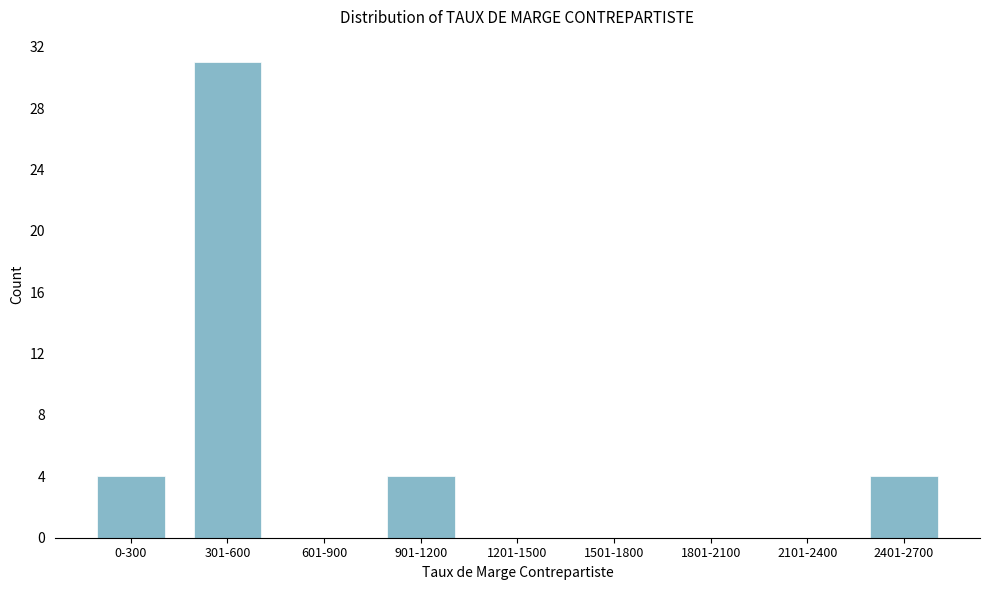

Reading left to right, extract all data points from this chart.

0-300=4	301-600=31	601-900=0	901-1200=4	1201-1500=0	1501-1800=0	1801-2100=0	2101-2400=0	2401-2700=4